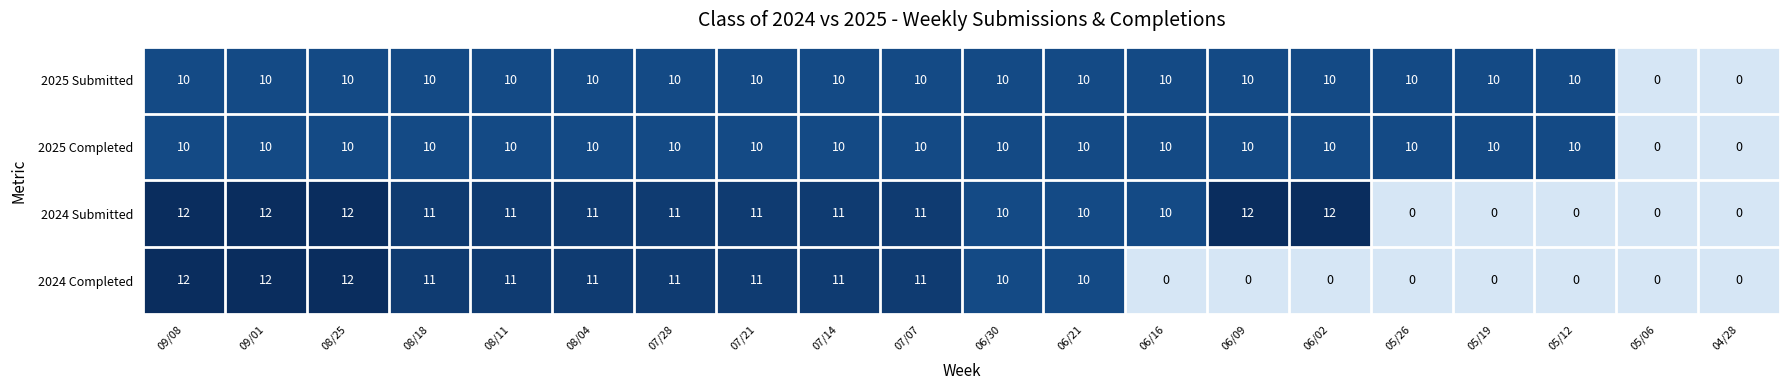

What is the sum of all 2025 Completed values?

180